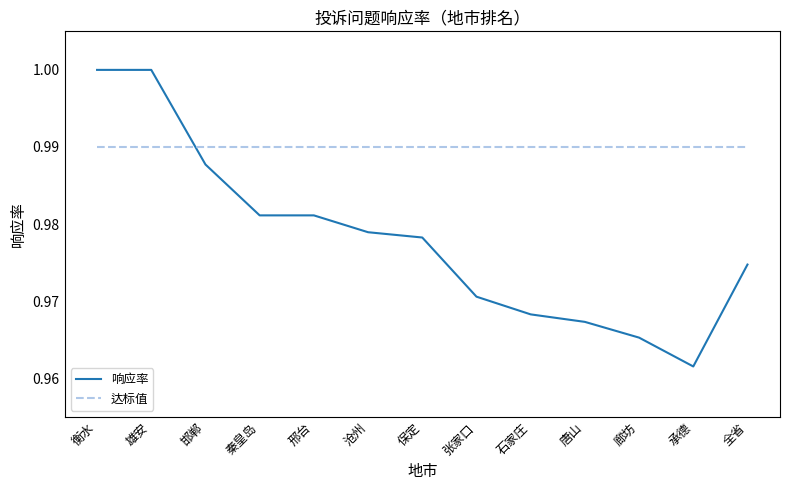

List the series in order of their overall mean, highest first.

达标值, 响应率